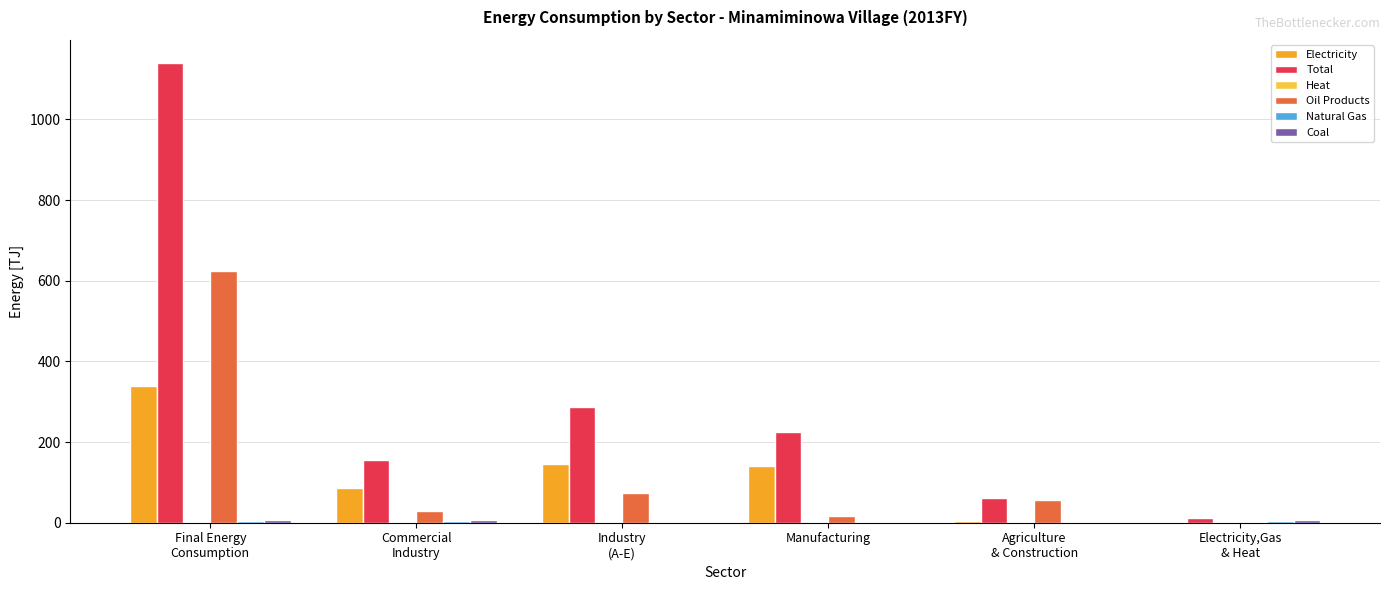

Are the bars grouped side by side (vs. stacked)?

Yes